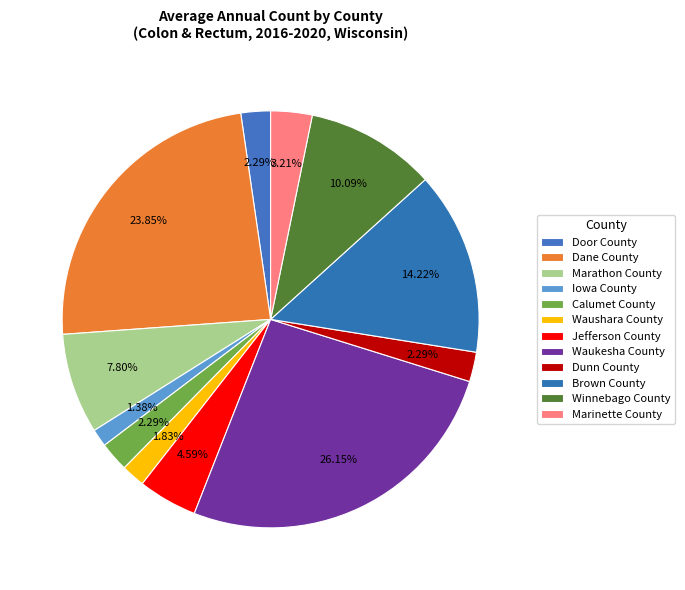

To the nearest percent, what portion does Iowa County represent?

1%